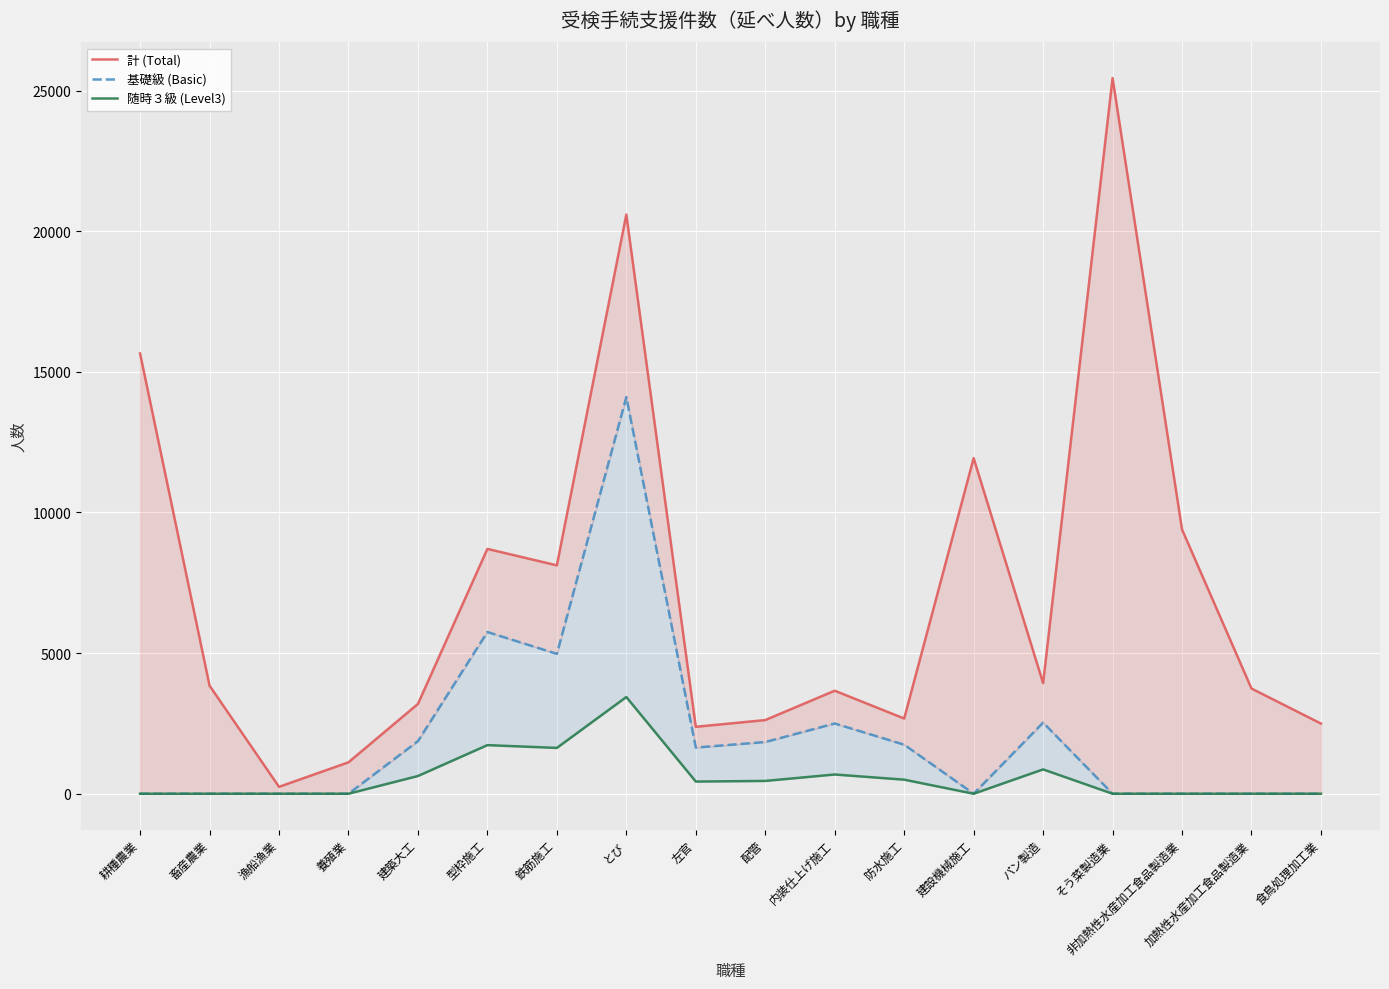

Reading left to right, what are all the values shown in this chart?

計 (Total): 耕種農業=15653	畜産農業=3843	漁船漁業=245	養殖業=1117	建築大工=3193	型枠施工=8705	鉄筋施工=8120	とび=20592	左官=2380	配管=2619	内装仕上げ施工=3663	防水施工=2674	建設機械施工=11932	パン製造=3933	そう菜製造業=25444	非加熱性水産加工食品製造業=9395	加熱性水産加工食品製造業=3740	食鳥処理加工業=2495
基礎級 (Basic): 耕種農業=0	畜産農業=0	漁船漁業=0	養殖業=0	建築大工=1870	型枠施工=5750	鉄筋施工=4974	とび=14103	左官=1642	配管=1839	内装仕上げ施工=2498	防水施工=1745	建設機械施工=0	パン製造=2529	そう菜製造業=0	非加熱性水産加工食品製造業=0	加熱性水産加工食品製造業=0	食鳥処理加工業=0
随時３級 (Level3): 耕種農業=0	畜産農業=0	漁船漁業=0	養殖業=0	建築大工=630	型枠施工=1728	鉄筋施工=1629	とび=3439	左官=433	配管=455	内装仕上げ施工=684	防水施工=500	建設機械施工=0	パン製造=865	そう菜製造業=0	非加熱性水産加工食品製造業=0	加熱性水産加工食品製造業=0	食鳥処理加工業=0